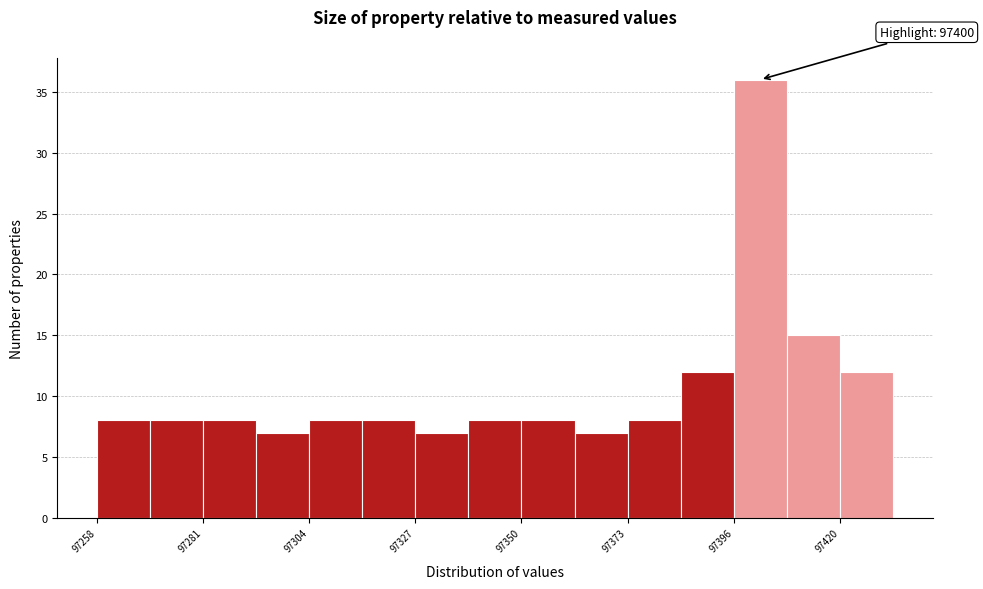

Around what value on the x-axis is the tallest bar? Give the approximate position of its centre, as read against the axis.

97400